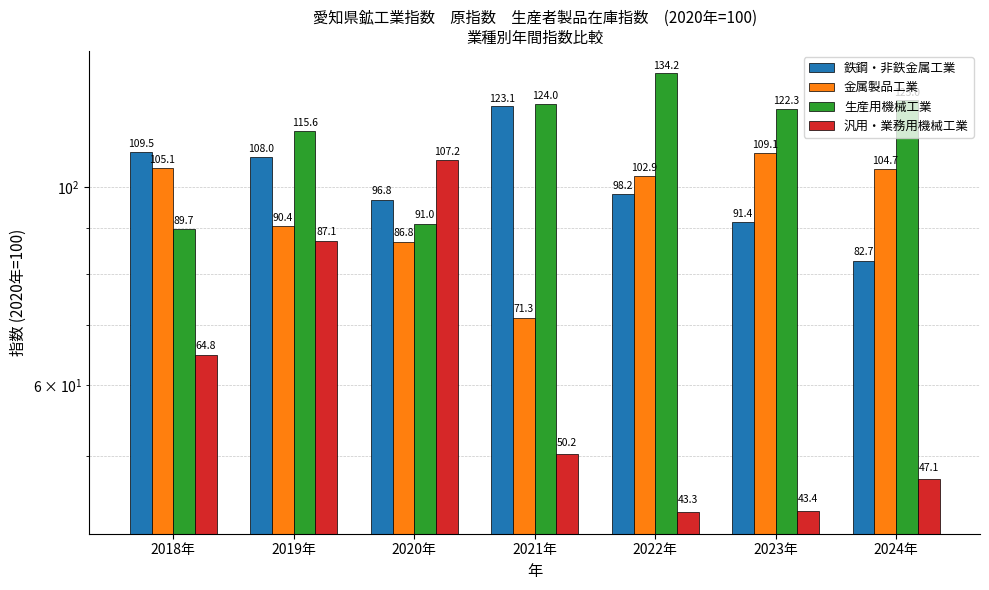

Rank the series by their maximum value, from lowest to highest.

汎用・業務用機械工業, 金属製品工業, 鉄鋼・非鉄金属工業, 生産用機械工業